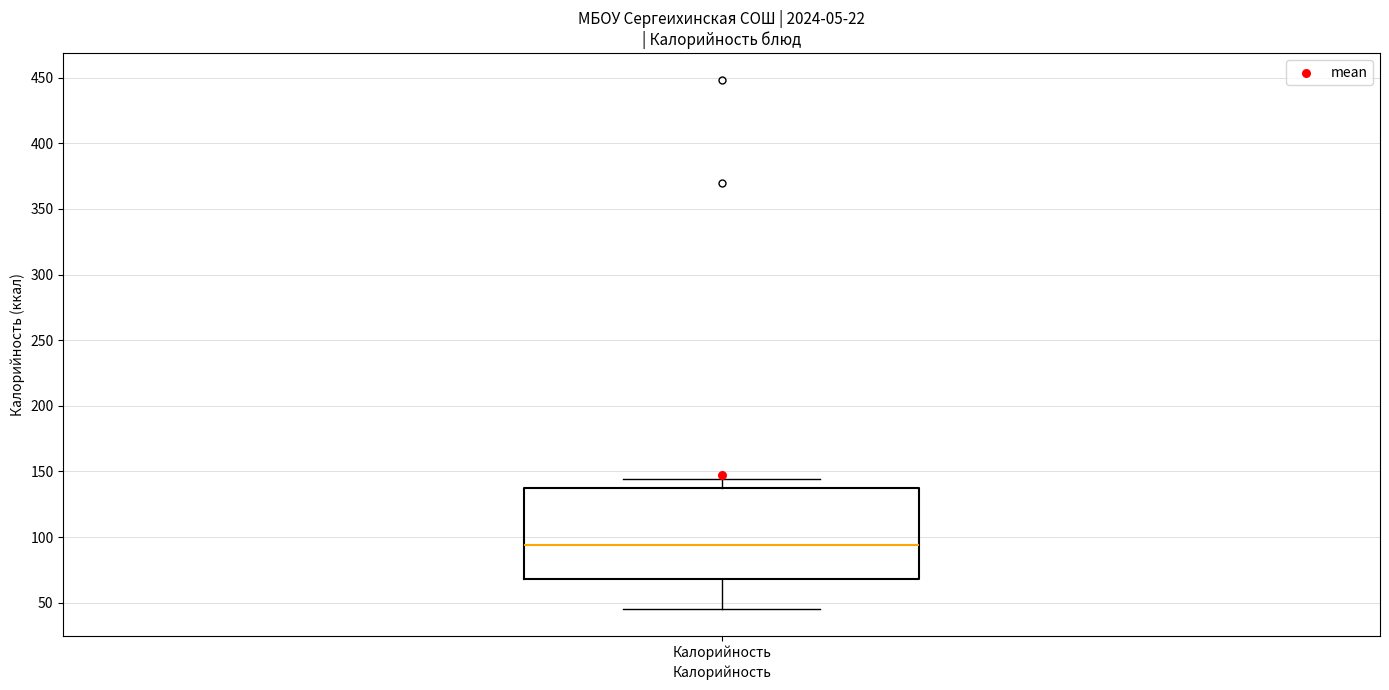

Where does the upper whisker of the box for Калорийность end on the y-axis? The values are not printed on the chart, so give them approximately, as read against the axis.

145